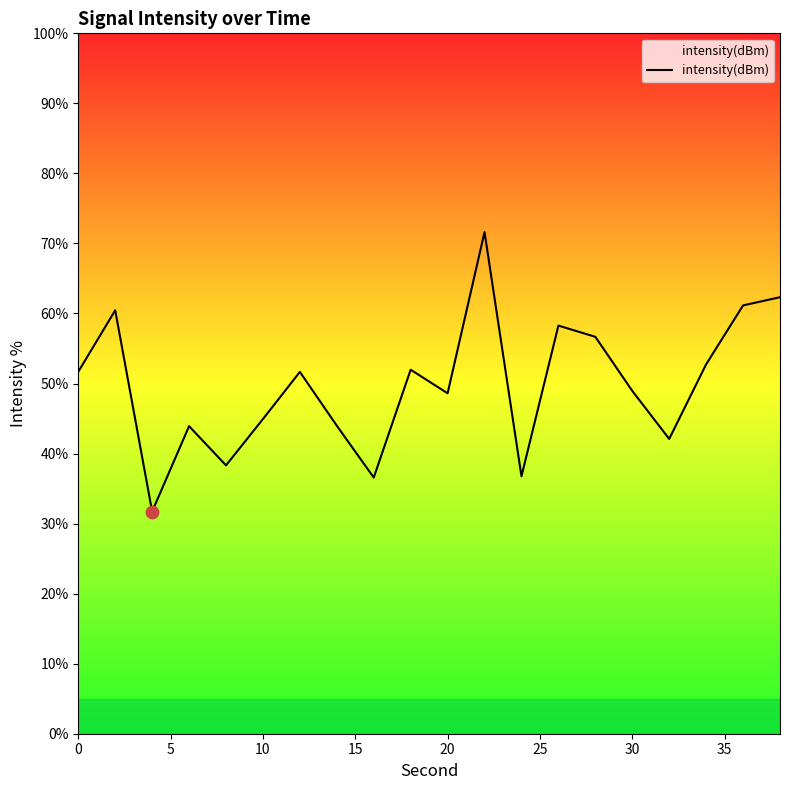

What is the greatest value displayed?

71.6